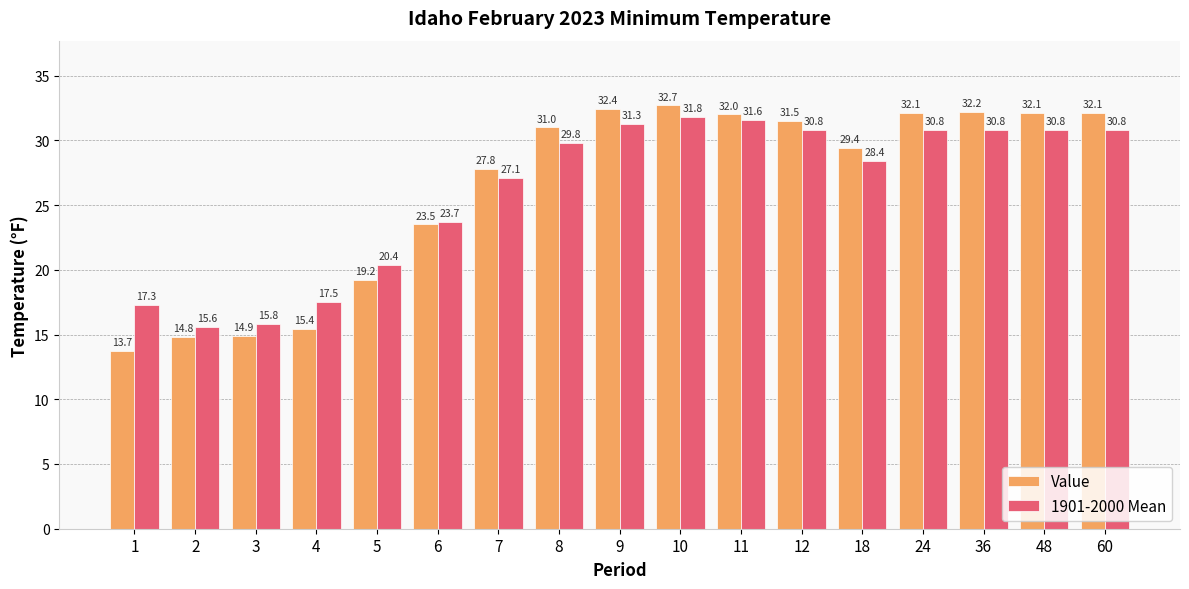

How many data points does each series have?

17